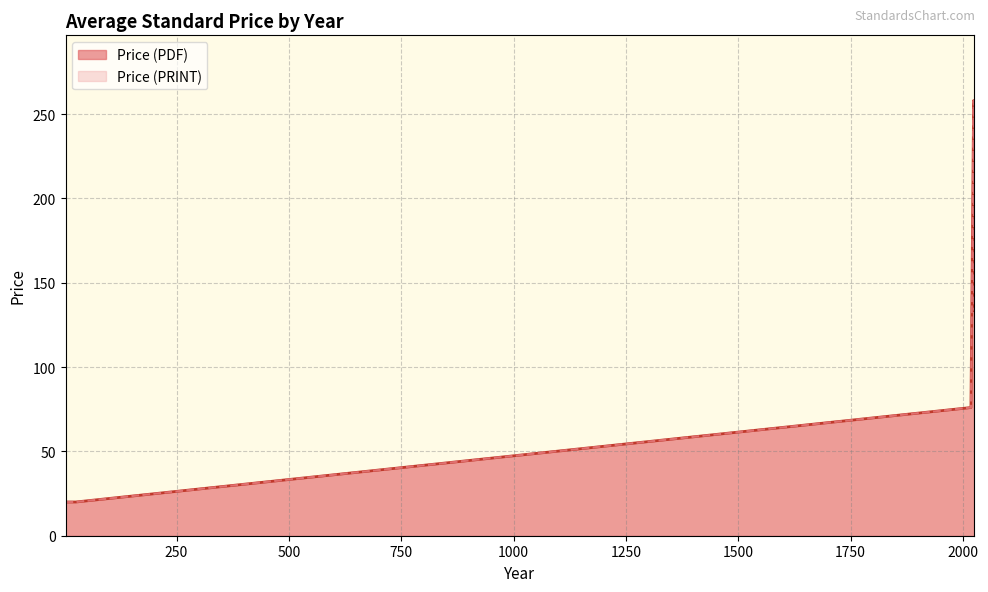

What is the label of the 22nd point from the right?

2025